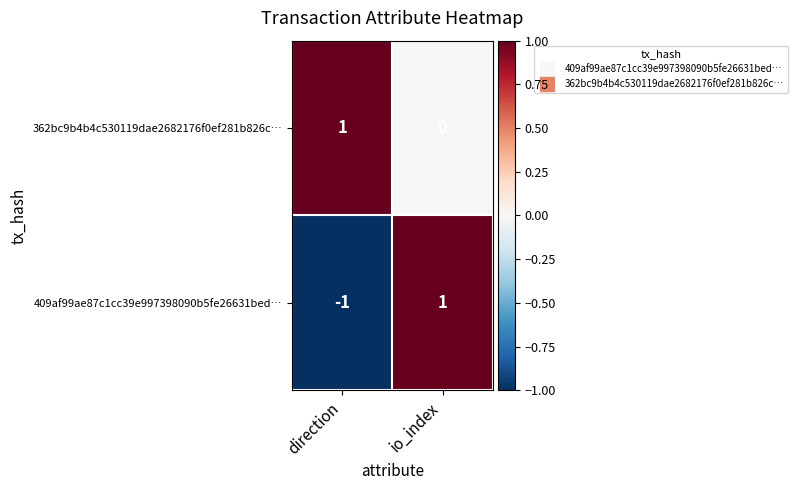

Which series has the widest spread of values?

409af99ae87c1cc39e997398090b5fe26631bed…